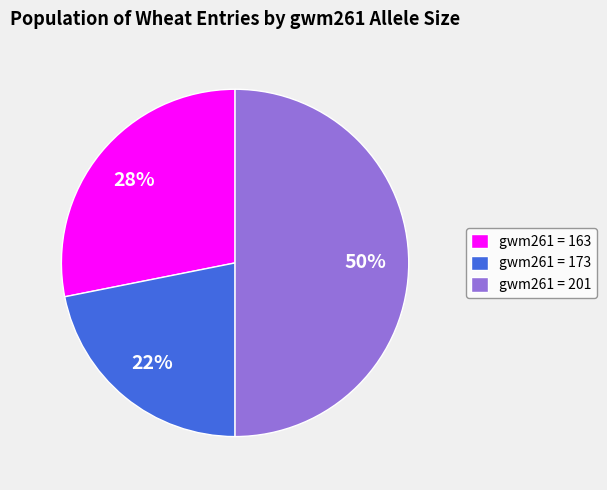

Which slice is the smallest?

gwm261 = 173